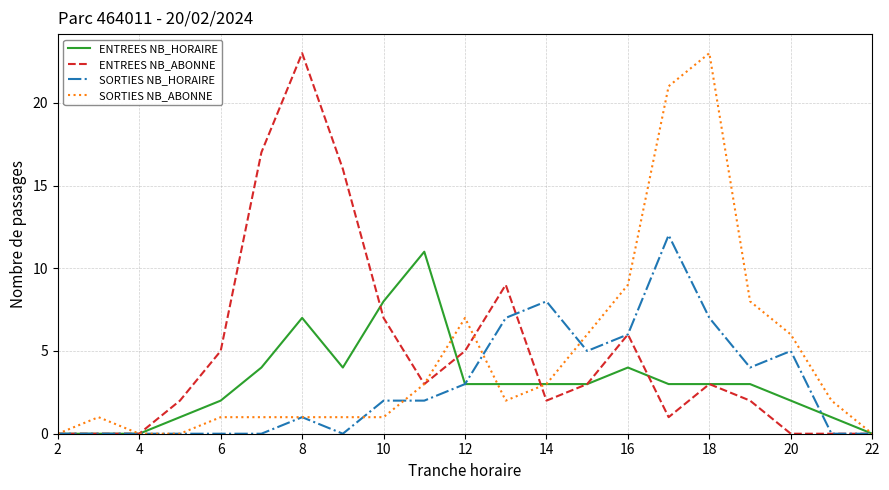

What is the greatest value displayed?

23